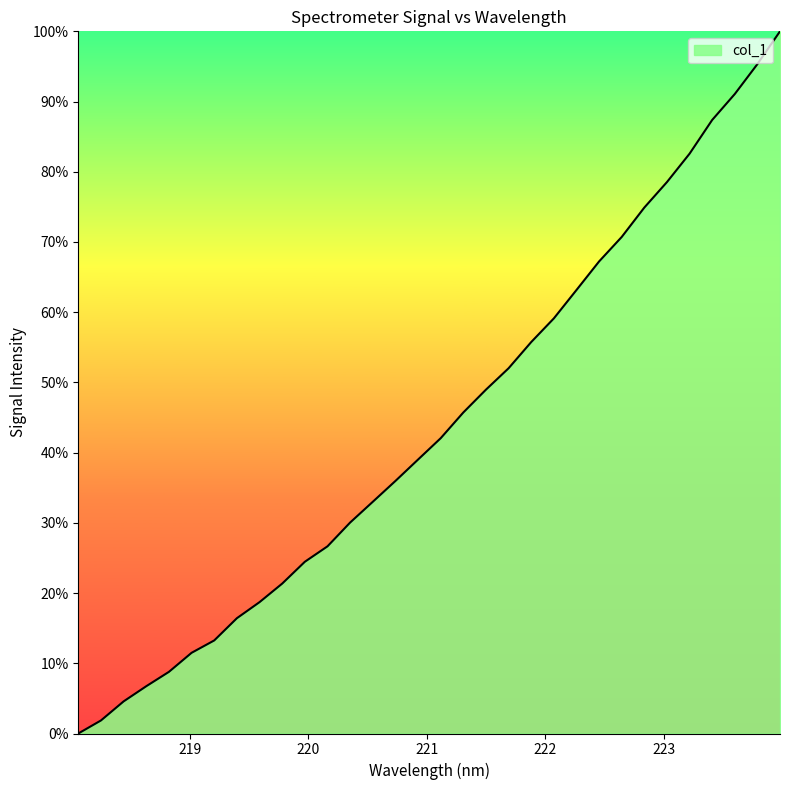

Reading right to left, extract all data points from this chart.

100.0	95.3	91.1	87.4	82.6	78.5	74.9	70.7	67.2	63.2	59.1	55.7	52.0	49.0	45.7	42.1	39.0	36.0	33.0	30.0	26.7	24.5	21.3	18.7	16.4	13.3	11.5	8.8	6.7	4.6	1.9	0.0